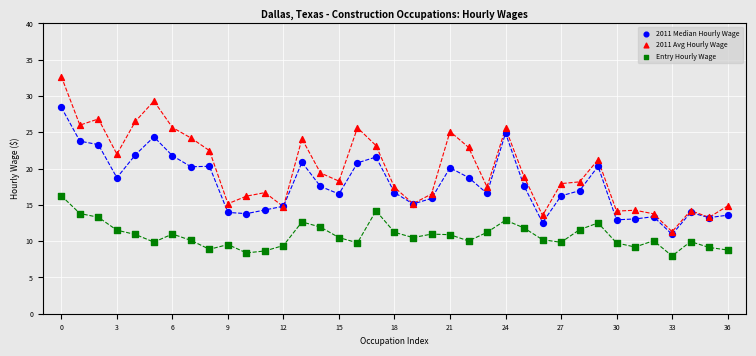

What are all the series names shown in the legend?

2011 Median Hourly Wage, 2011 Avg Hourly Wage, Entry Hourly Wage